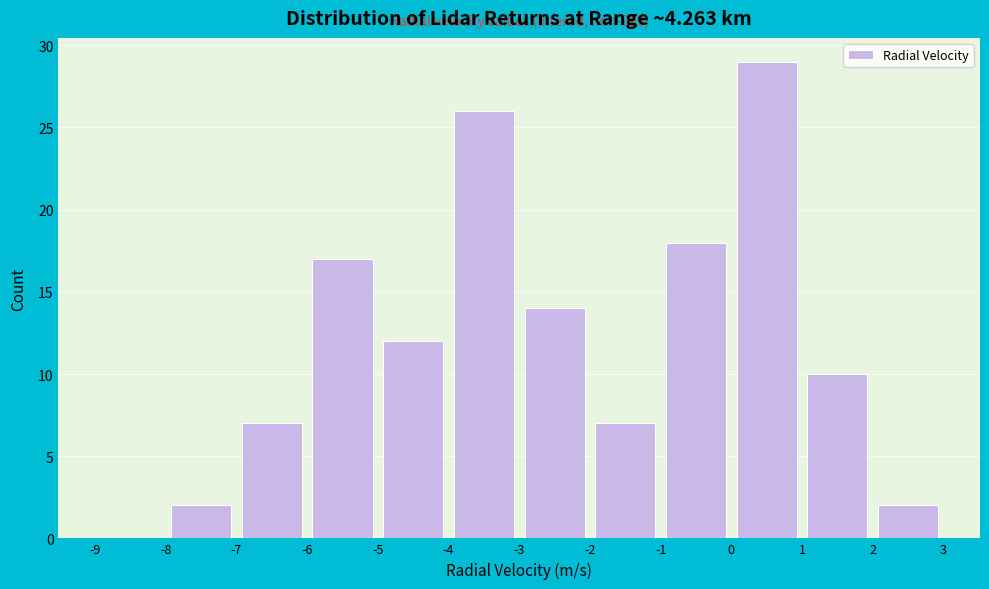

Which range on the x-axis has the tallest bar?

0 to 1